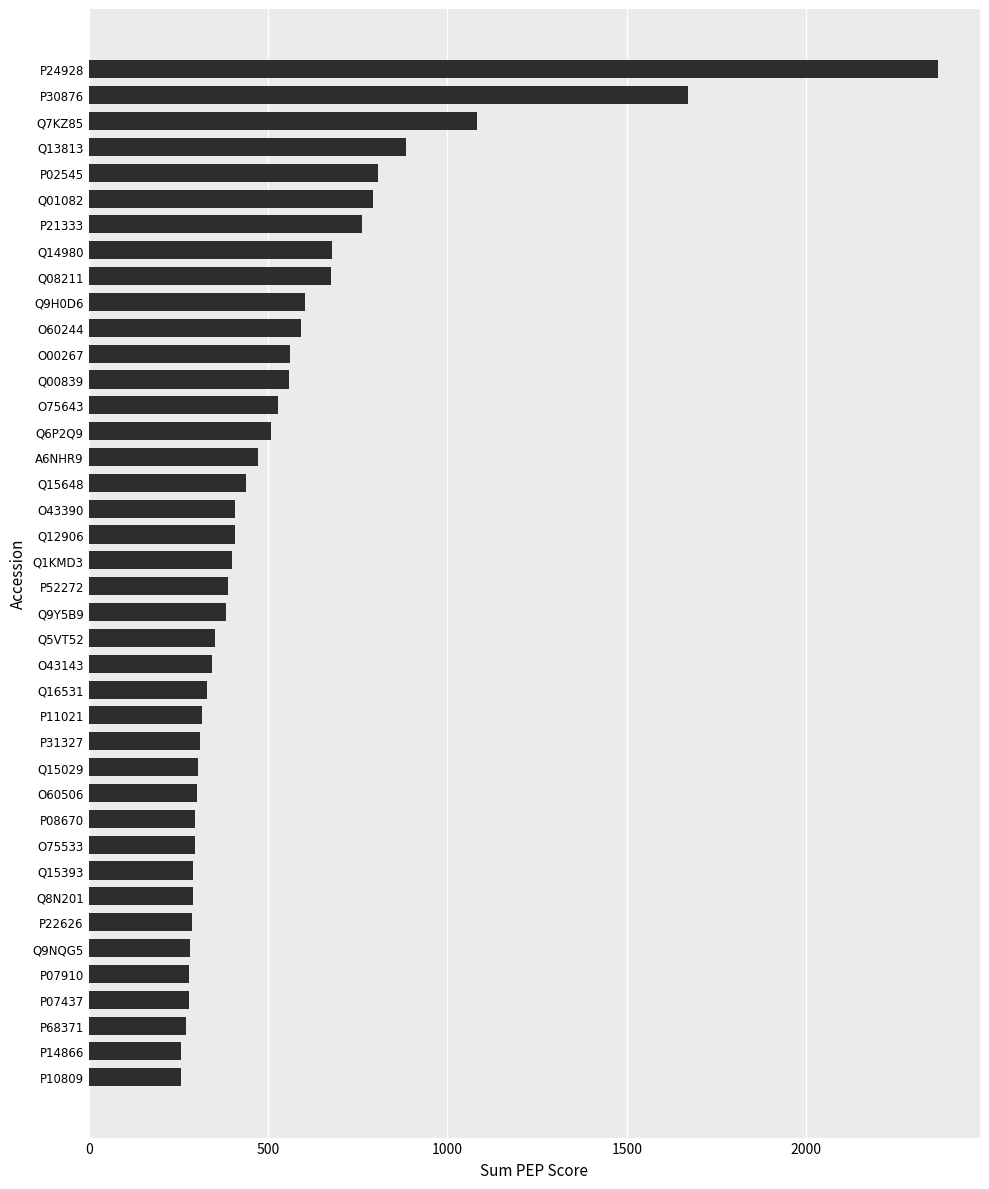

How many distinct data groups are displayed?

1